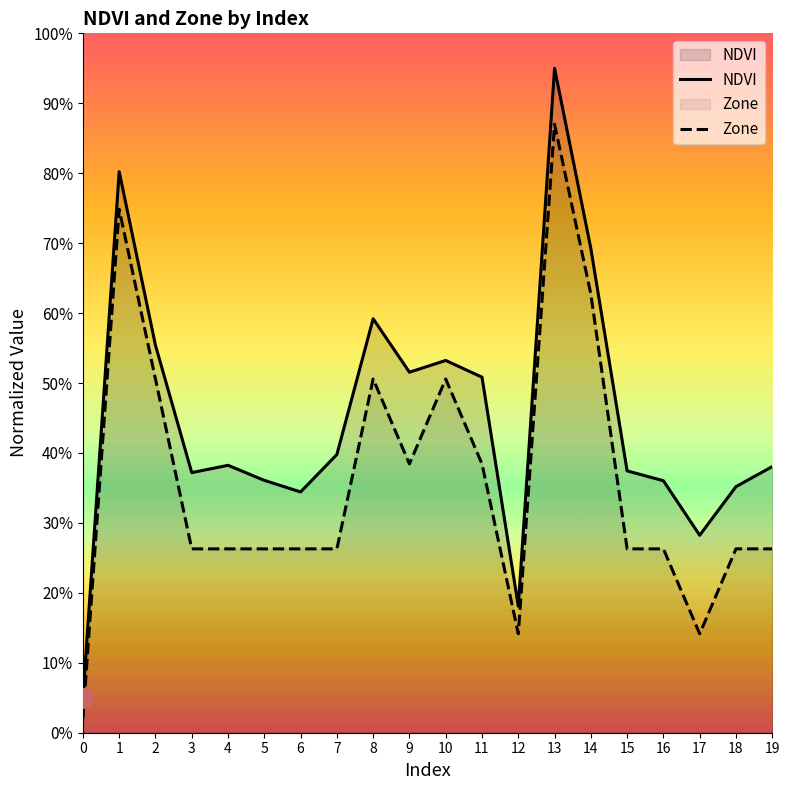

What are all the series names shown in the legend?

NDVI, Zone